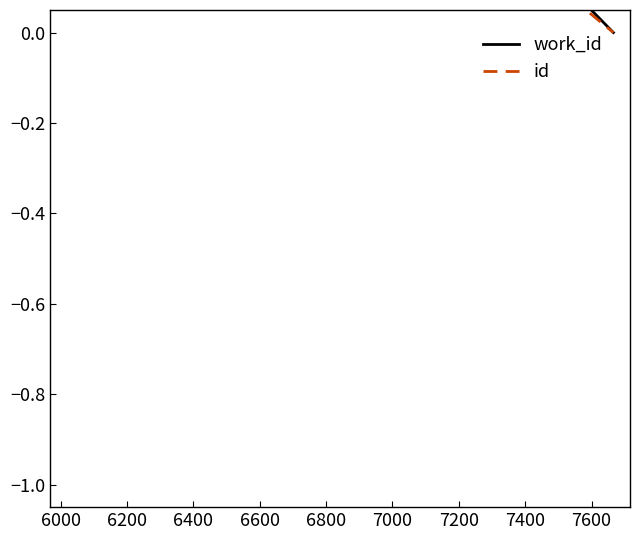

Reading left to right, transcribe all the data shown in this chart.

work_id: 1.0	1.0	1.0	1.0	1.0	0.8	-0.0
id: 1.0	1.0	1.0	1.0	0.9	0.6	-0.0